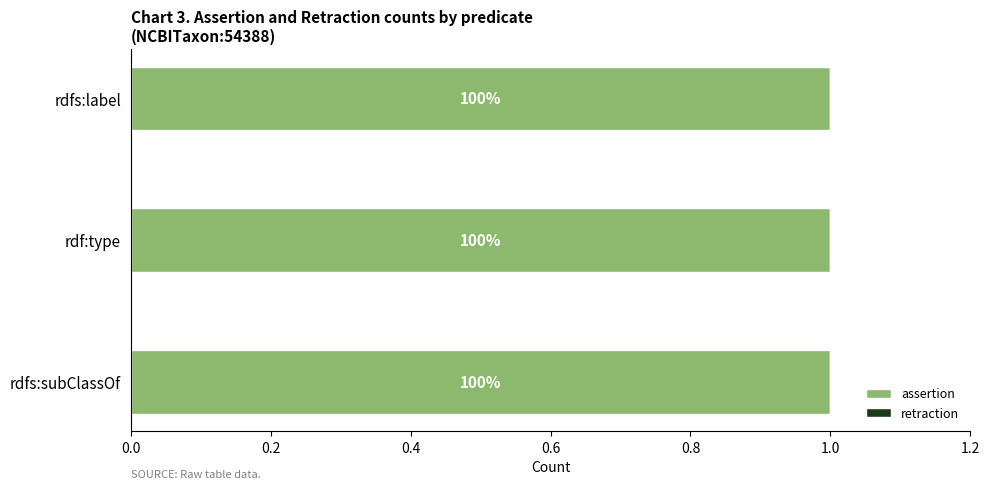

How many bars are there in total?

6